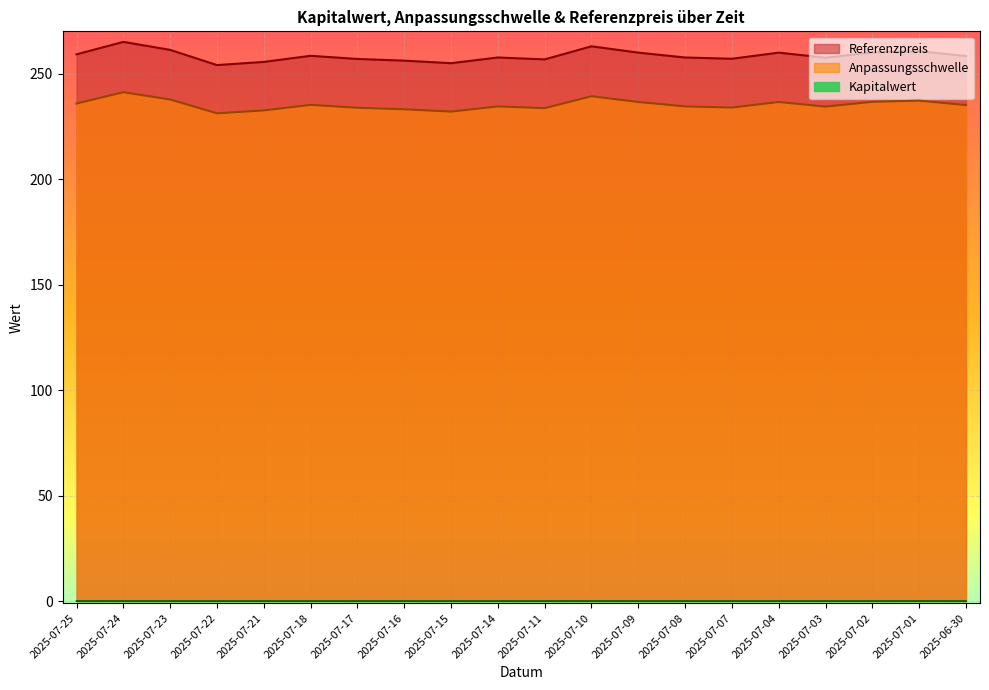

The value of Kapitalwert at 2025-07-04 is 0.0. True or false?

True